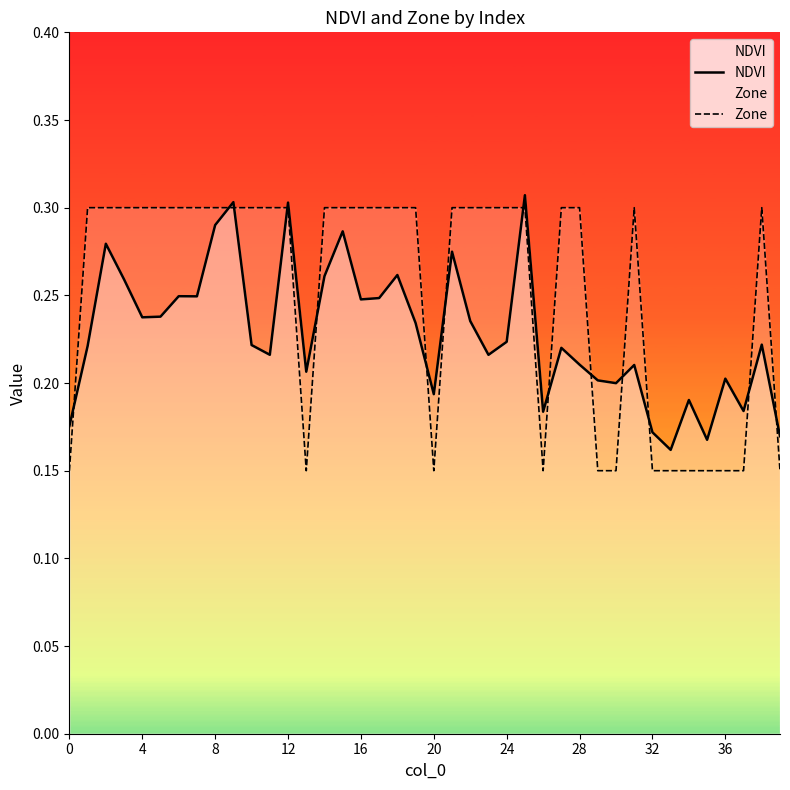

What is the difference between the maximum and second lowest values in the NDVI series?

0.1